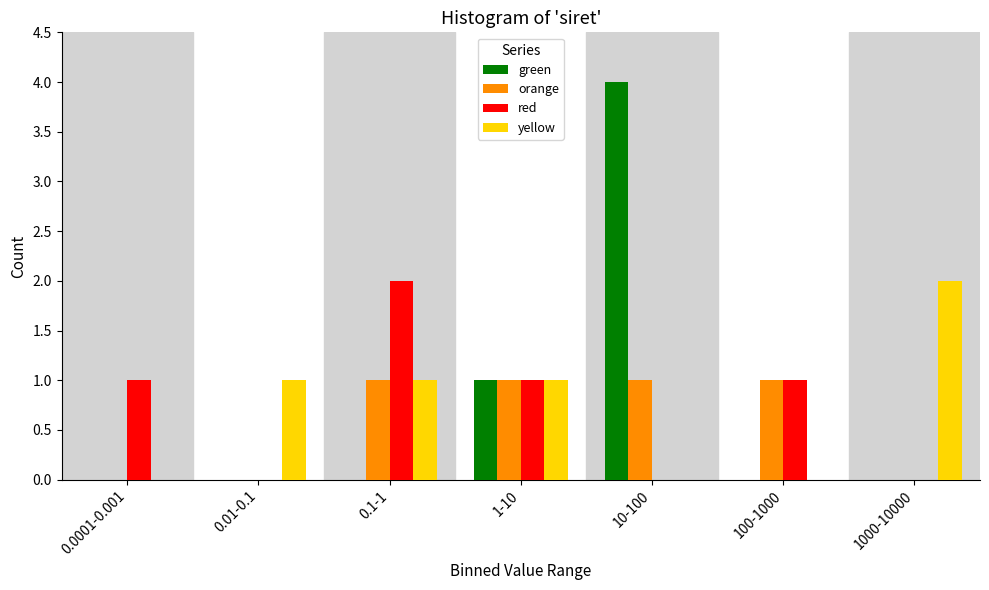

Reading left to right, transcribe all the data shown in this chart.

green: 0.0001-0.001=0	0.01-0.1=0	0.1-1=0	1-10=1	10-100=4	100-1000=0	1000-10000=0
orange: 0.0001-0.001=0	0.01-0.1=0	0.1-1=1	1-10=1	10-100=1	100-1000=1	1000-10000=0
red: 0.0001-0.001=1	0.01-0.1=0	0.1-1=2	1-10=1	10-100=0	100-1000=1	1000-10000=0
yellow: 0.0001-0.001=0	0.01-0.1=1	0.1-1=1	1-10=1	10-100=0	100-1000=0	1000-10000=2